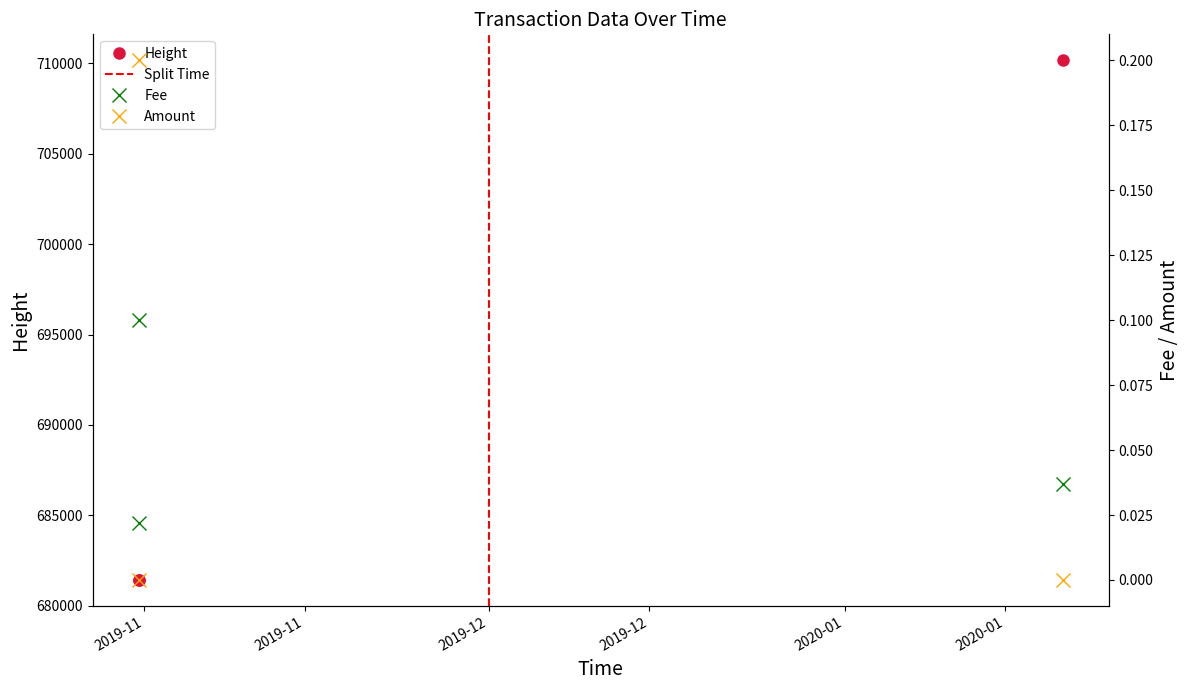

What is the label of the 2nd point from the left?

2019-10-31 13:30:07